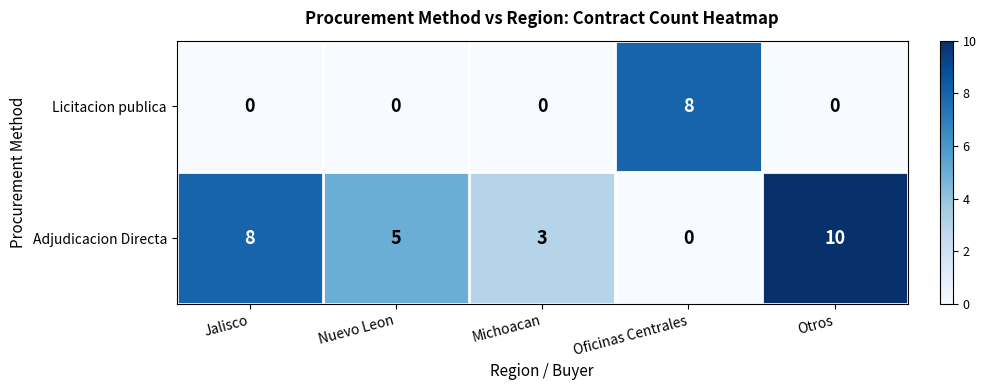

Is it true that Adjudicacion Directa equals 0 at Oficinas Centrales?

True